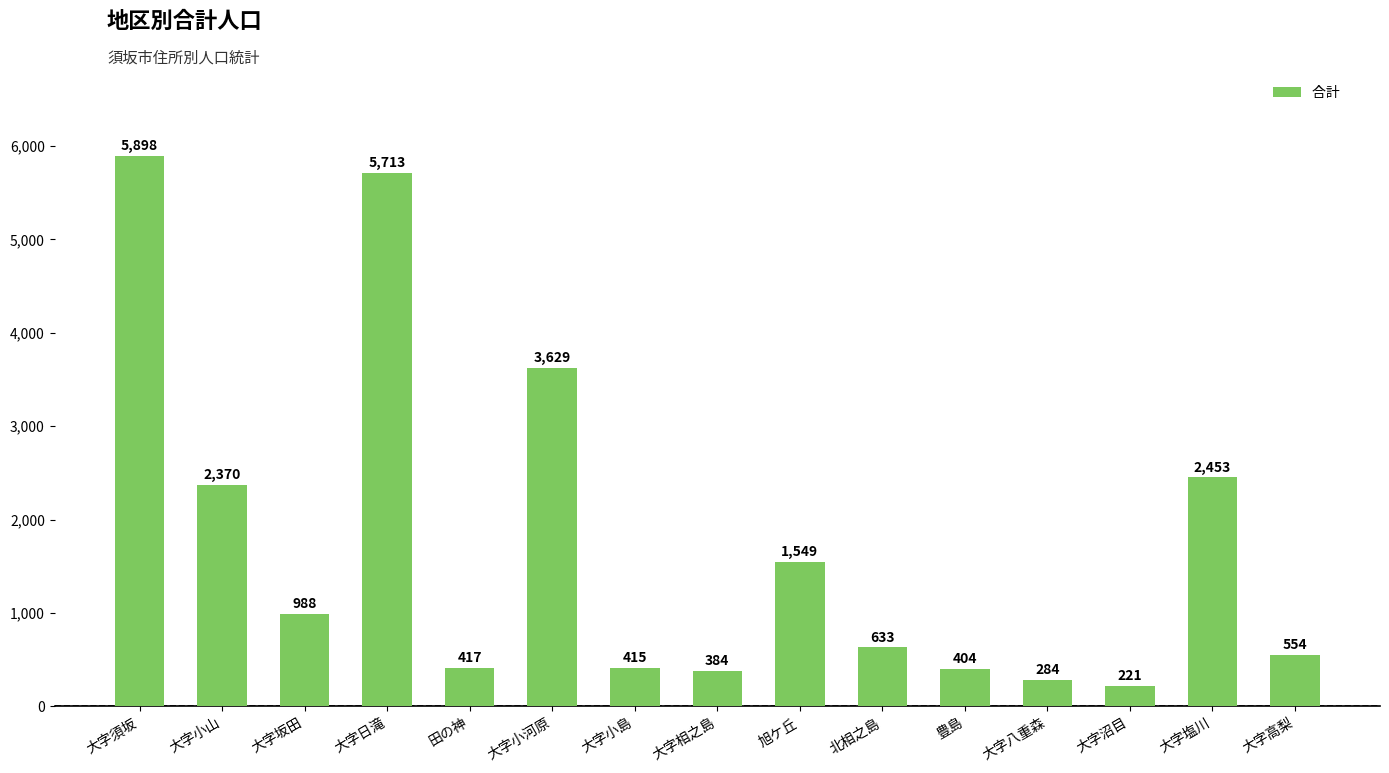

Rank the categories by value from highest to lowest.

大字須坂, 大字日滝, 大字小河原, 大字塩川, 大字小山, 旭ケ丘, 大字坂田, 北相之島, 大字高梨, 田の神, 大字小島, 豊島, 大字相之島, 大字八重森, 大字沼目